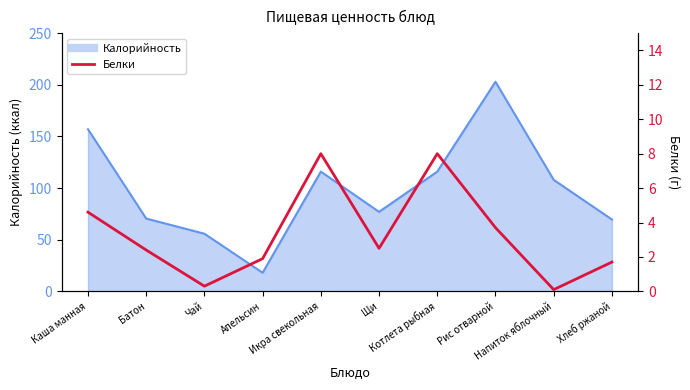

True or false: the data shows 2.4 at Батон.

True